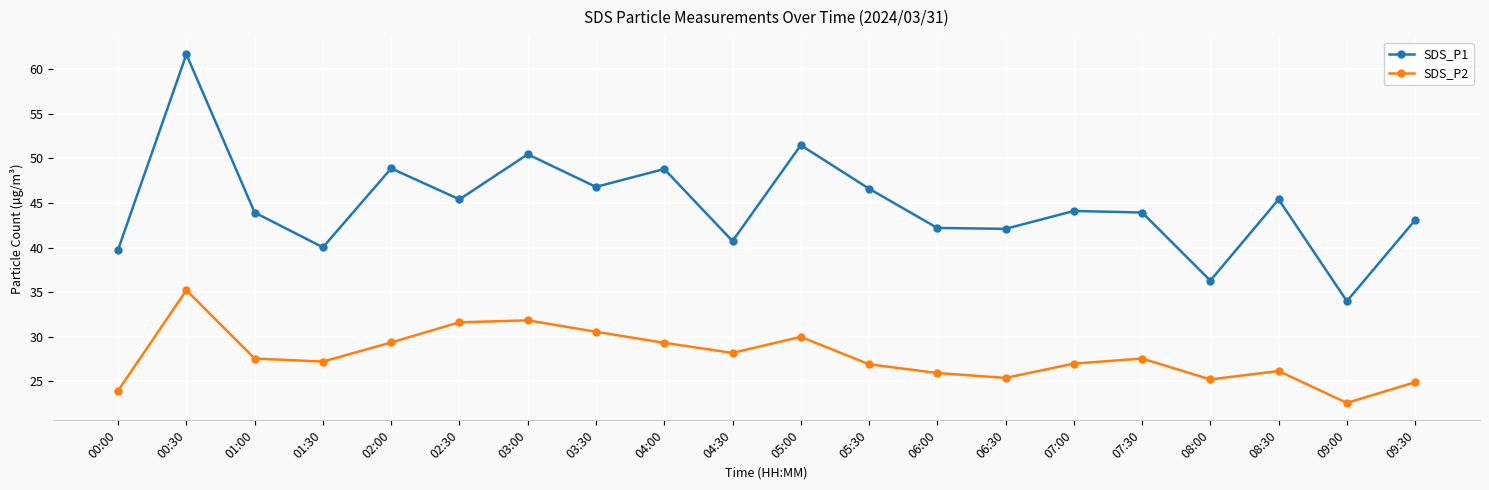

True or false: SDS_P1 and SDS_P2 intersect in this chart.

False